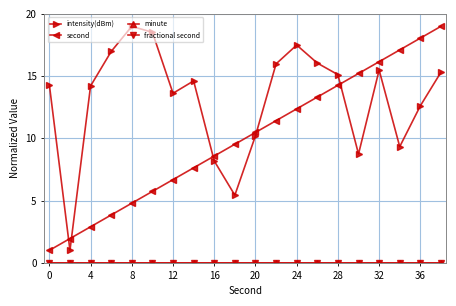

Which series has the largest total across all categories?

intensity(dBm)